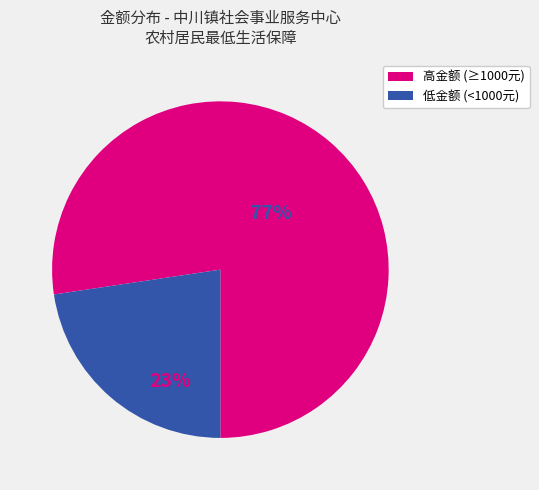

True or false: 高金额 (≥1000元) accounts for 91% of the total.

False